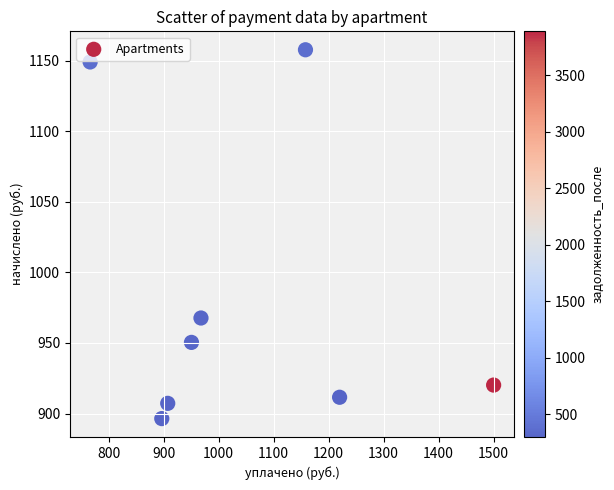

What Y value in the scatter plot is closest to 1027?

967.7